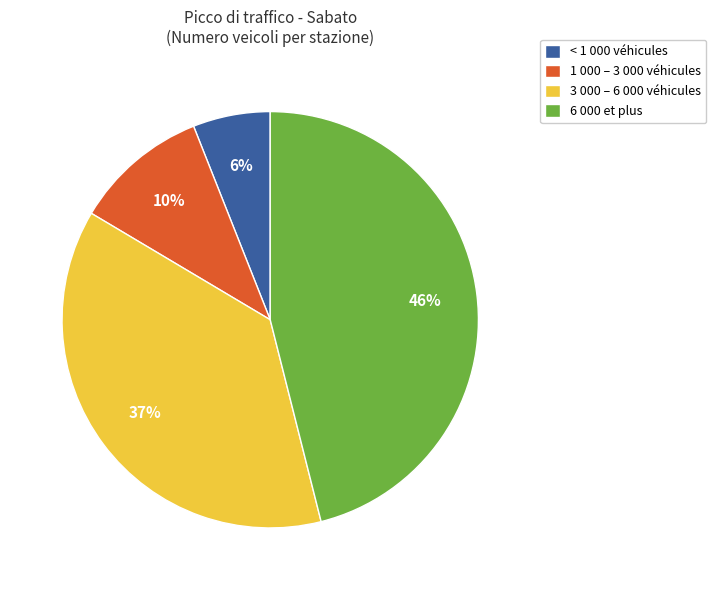

The 6 000 et plus slice represents 46% of the pie. True or false?

True